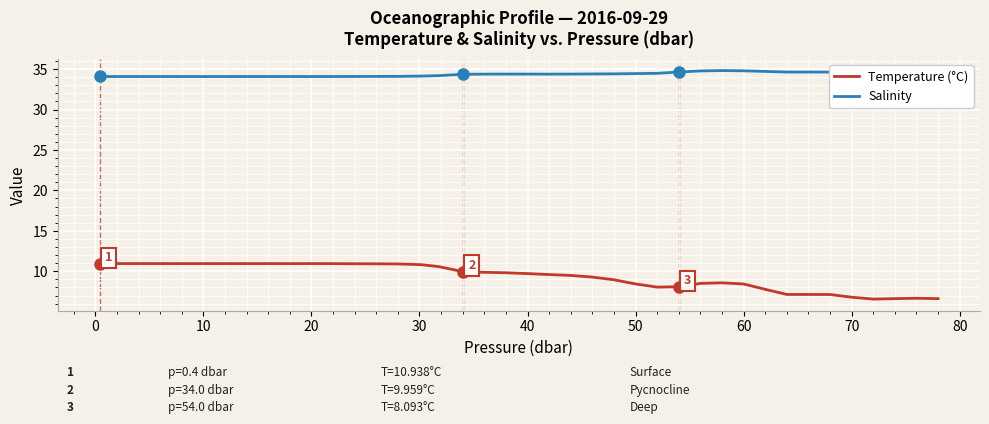

What is the highest value of the Salinity series?

34.8